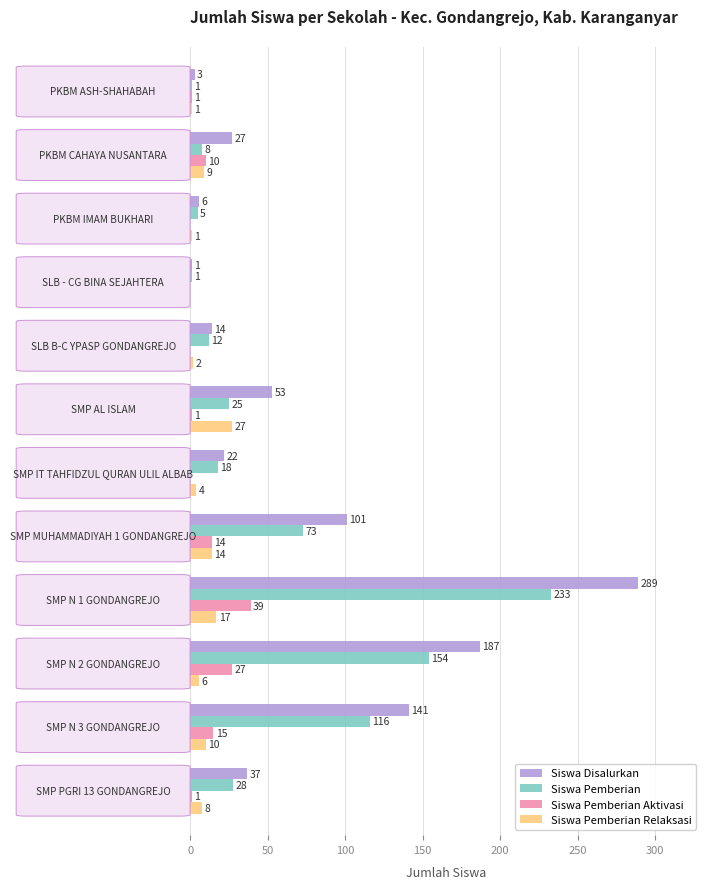

What is the sum of all Siswa Disalurkan values?

881